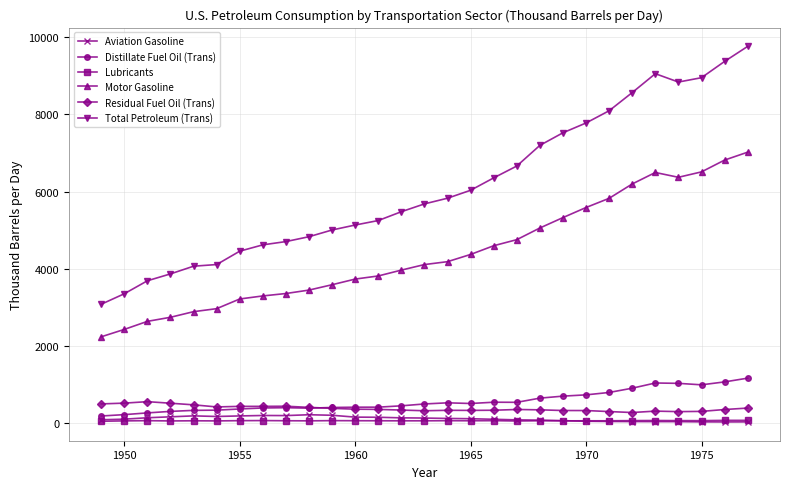

In Total Petroleum (Trans), how many points are higher than both neighbors (excluding endpoints)?

1